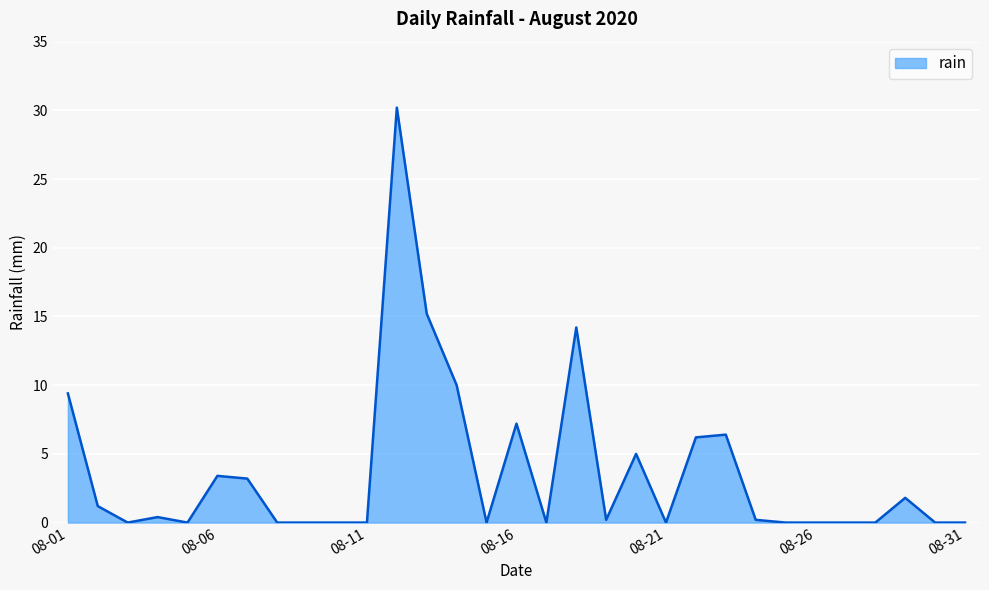

What is the maximum value shown in the chart?

30.2